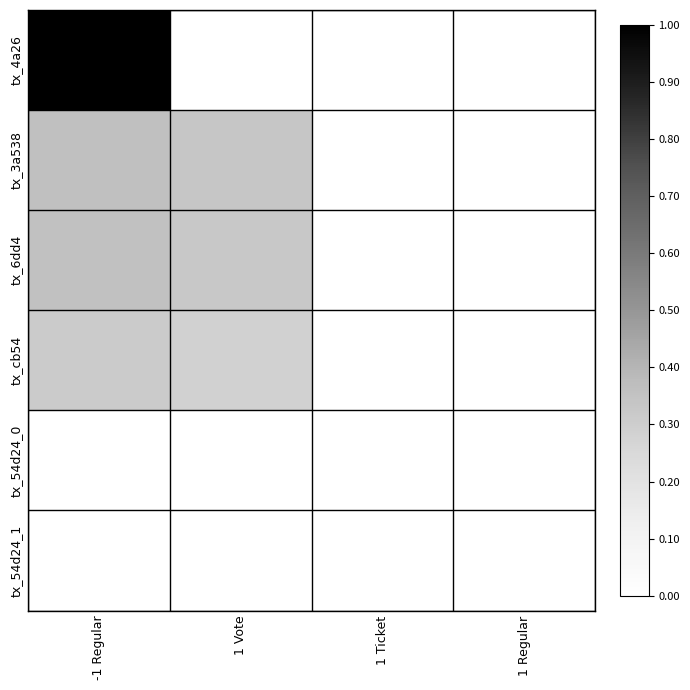

Which series changed the most between -1 Regular and 1 Vote?

tx_4a26